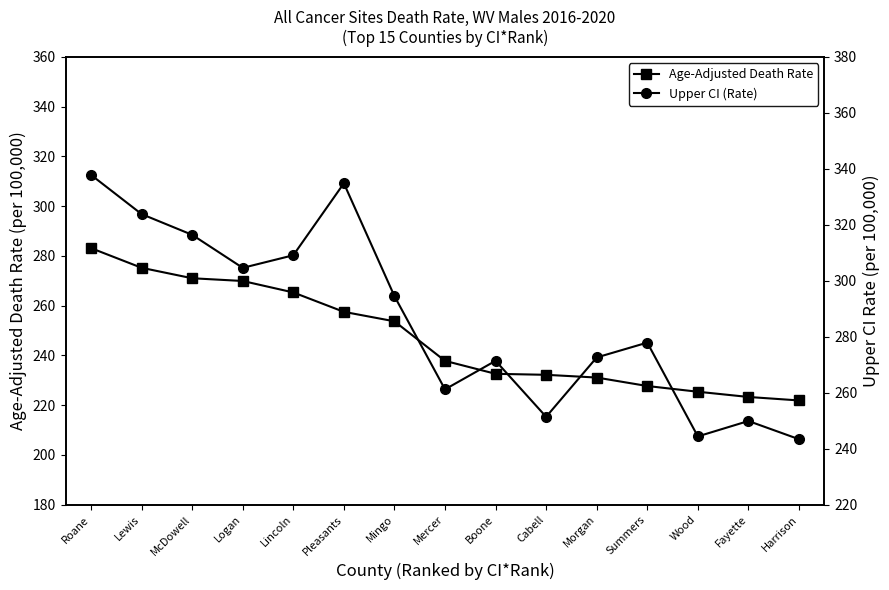

What is the difference between the second highest and minimum values in the Age-Adjusted Death Rate series?

53.3